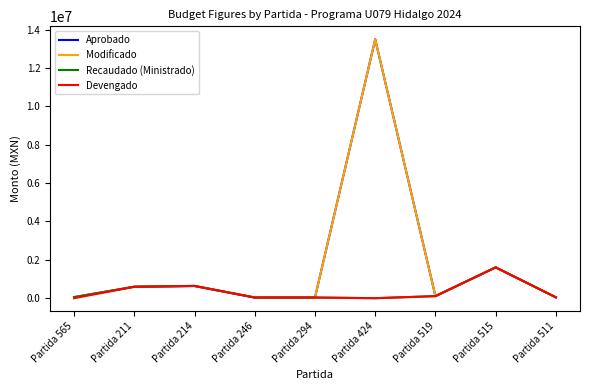

Does the chart have visible grid lines?

No